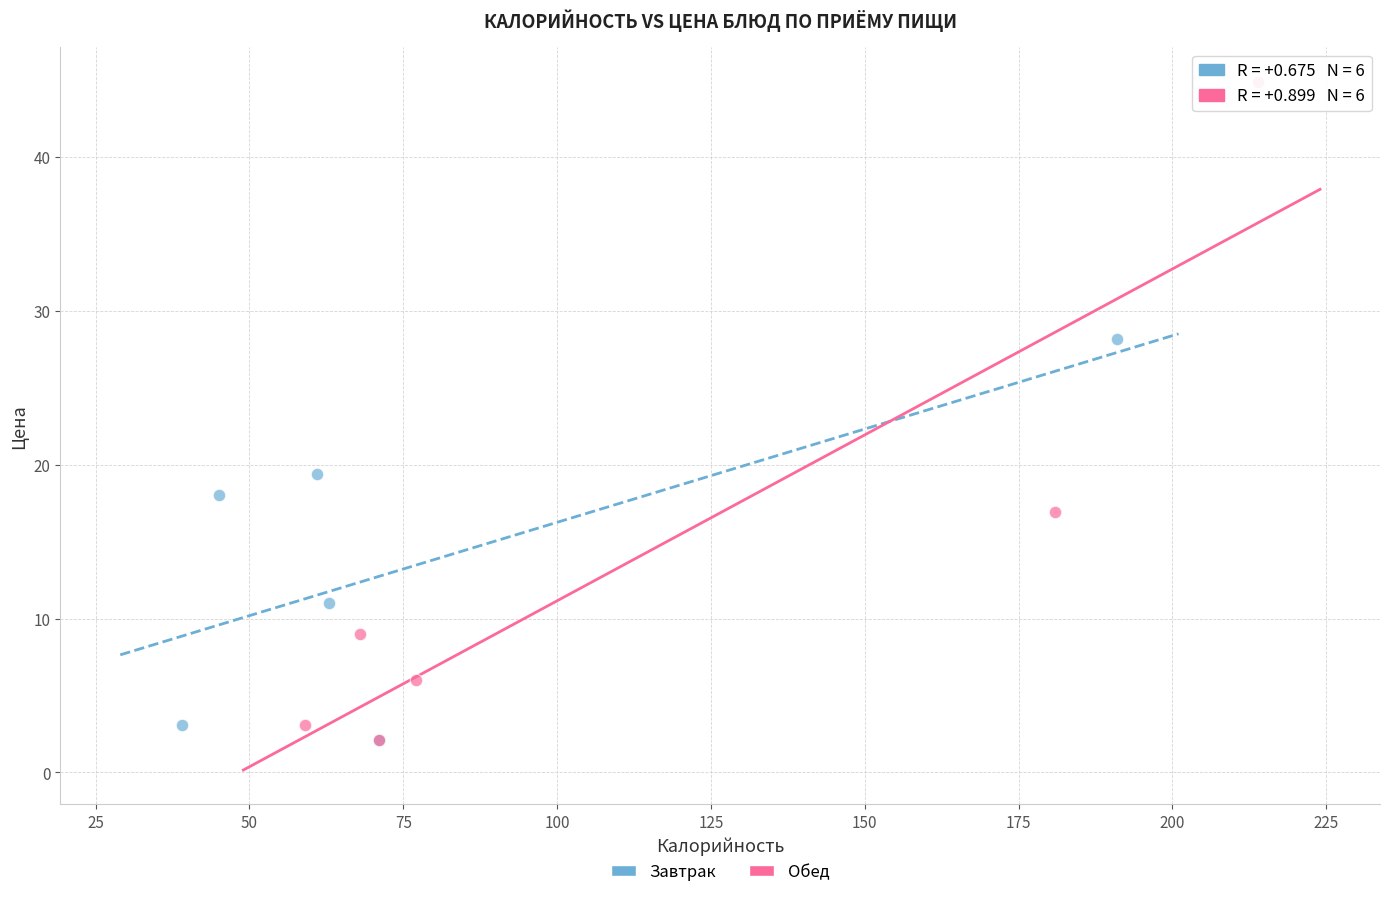

Which series has the widest spread of Y values?

Обед